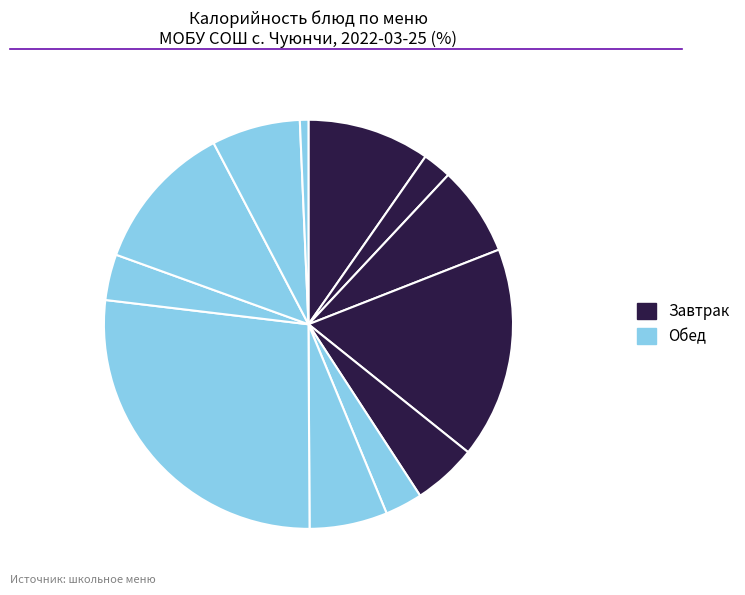

Which slice is the largest?

Каша рисовая с куриным филе